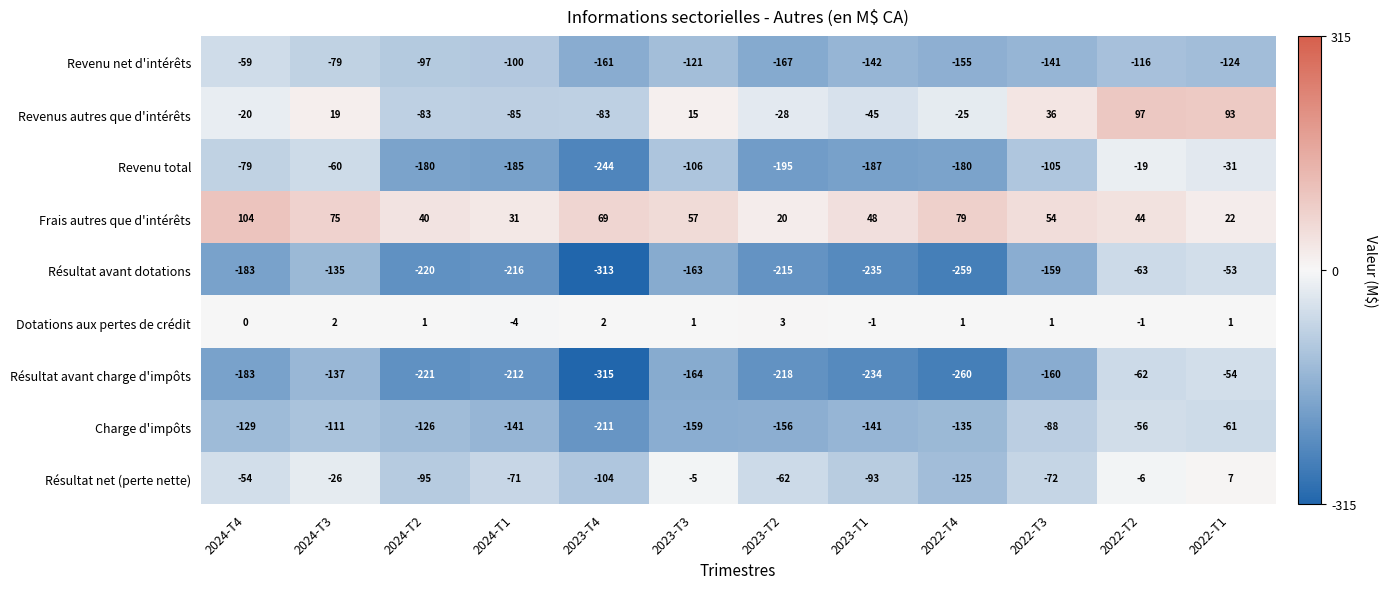

True or false: Frais autres que d'intérêts has a value of 20 at 2023-T2.

True